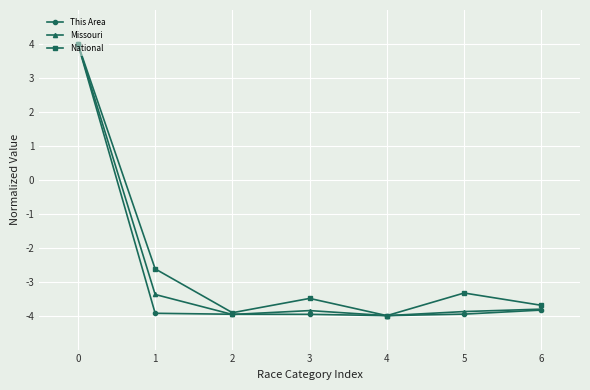

Rank the series by their average value, from lowest to highest.

This Area, Missouri, National